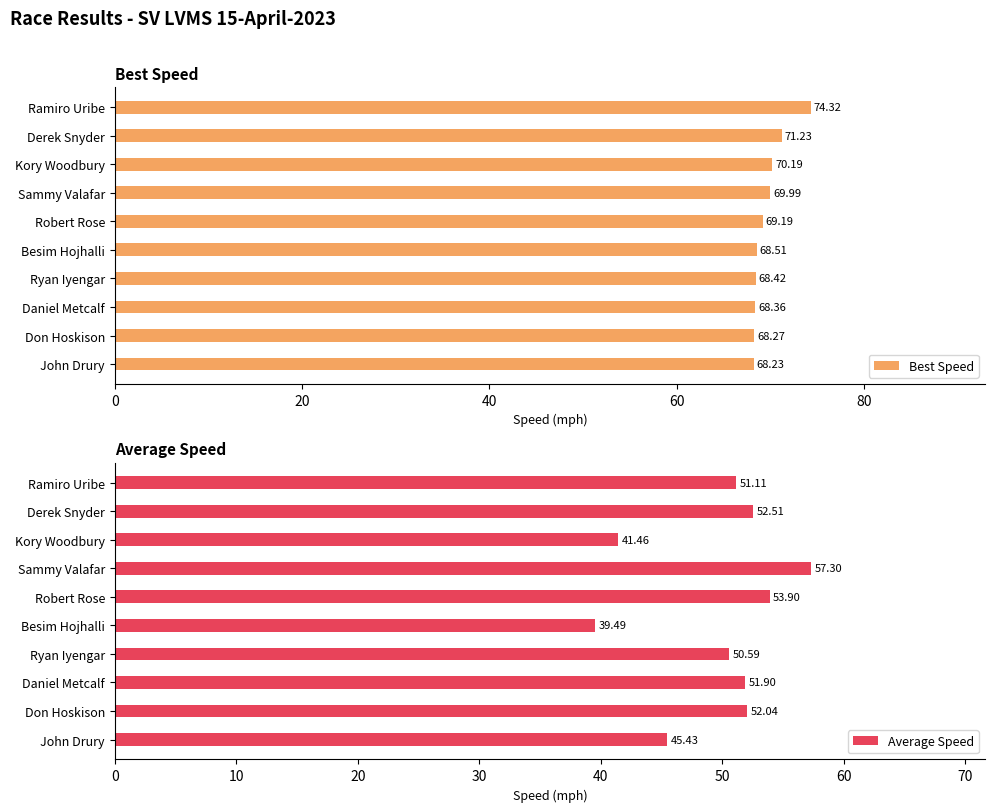

Which category has the lowest value in the Best Speed series?

John Drury